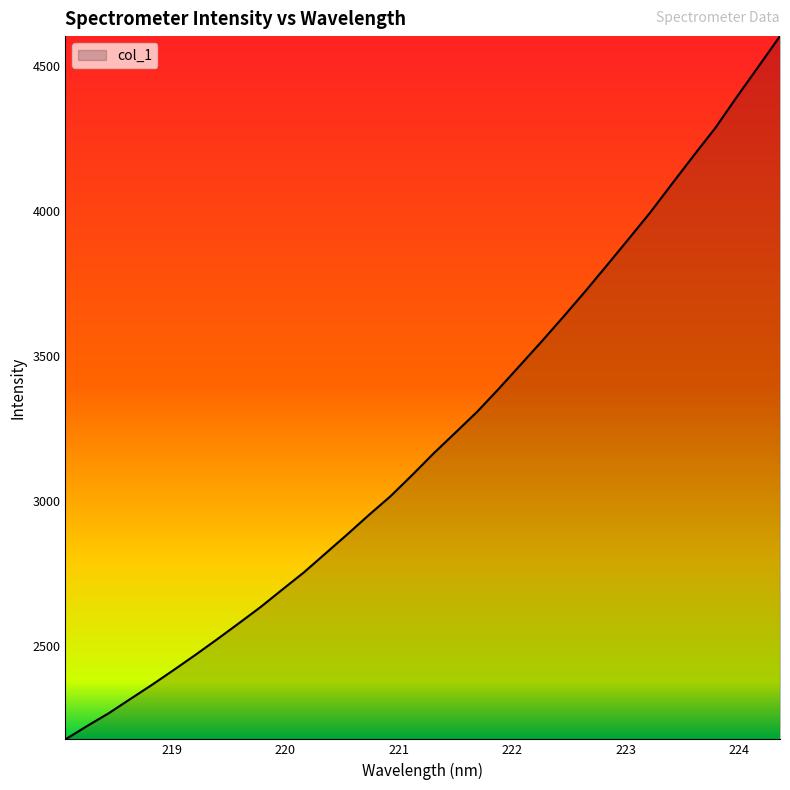

How many lines are shown in the chart?

1